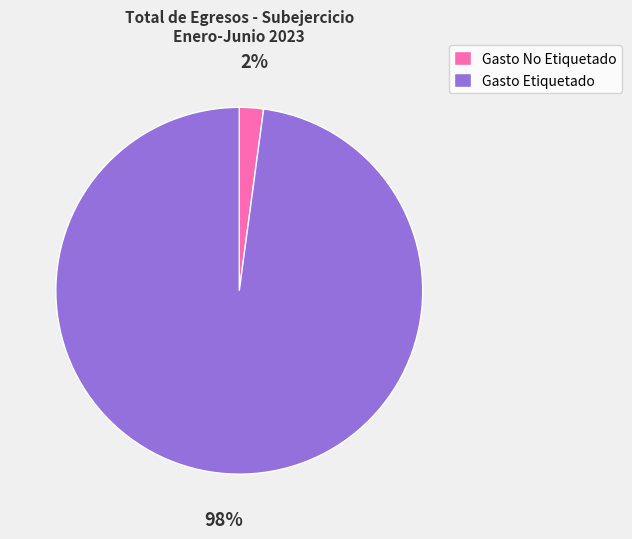

Rank the categories by value from lowest to highest.

Gasto No Etiquetado, Gasto Etiquetado